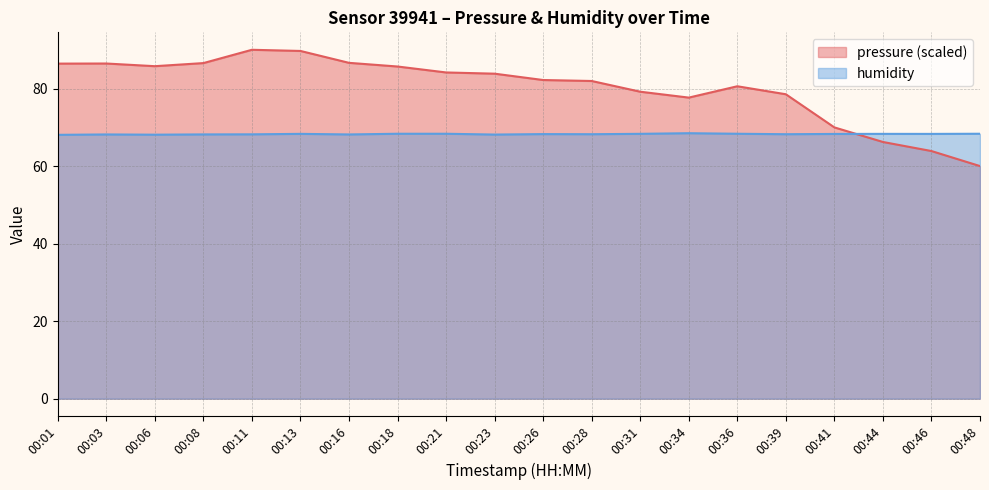

Which series ends up on top after the final intersection of pressure and humidity?

humidity